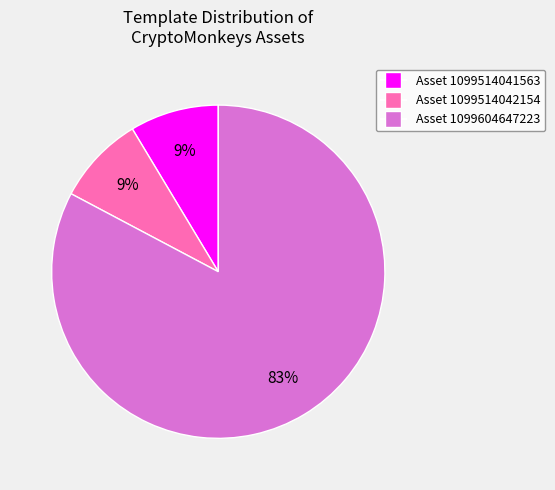

To the nearest percent, what is the average slice percentage?

33%